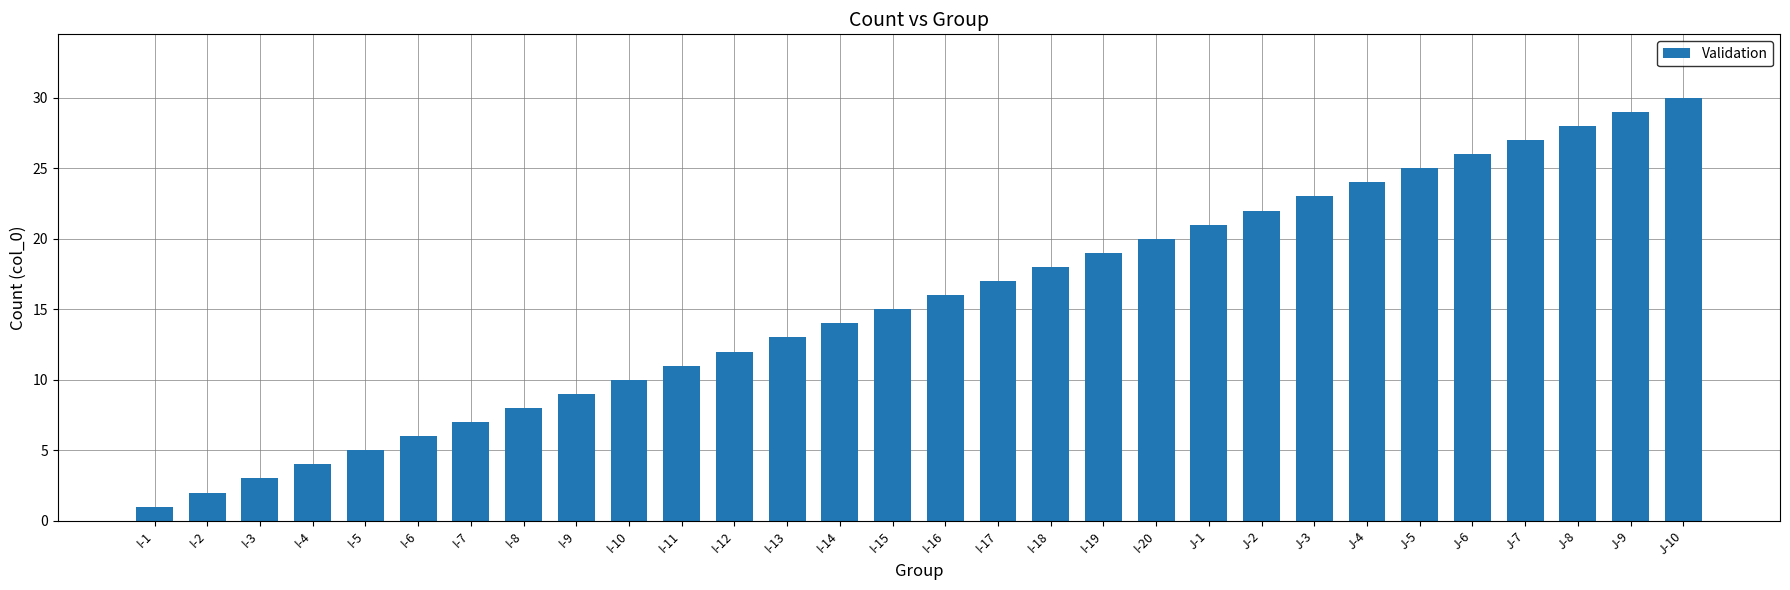

List the labels in order of value, smallest first.

I-1, I-2, I-3, I-4, I-5, I-6, I-7, I-8, I-9, I-10, I-11, I-12, I-13, I-14, I-15, I-16, I-17, I-18, I-19, I-20, J-1, J-2, J-3, J-4, J-5, J-6, J-7, J-8, J-9, J-10